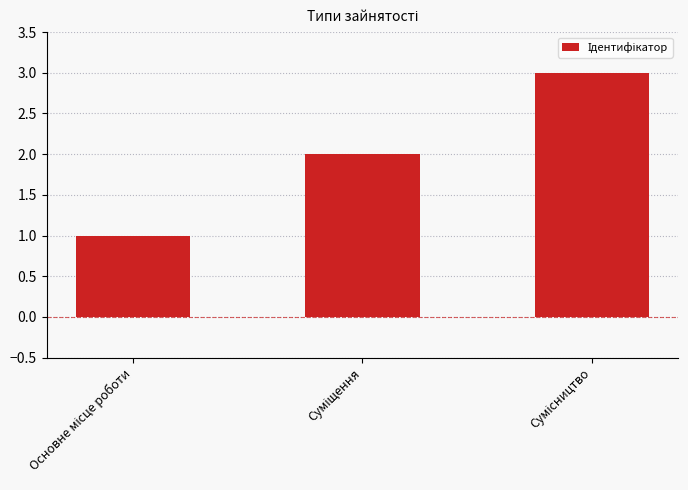

How many values are below 2?

1